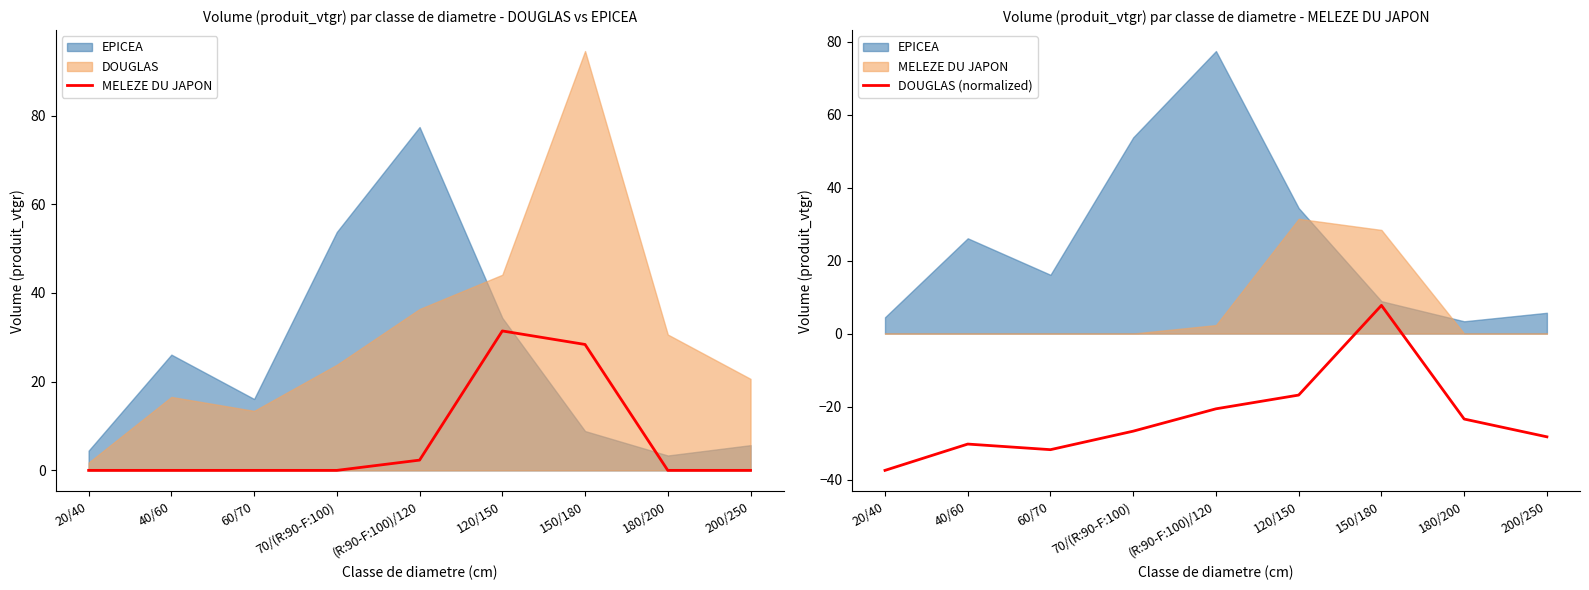

What position from the right is 40/60?

8